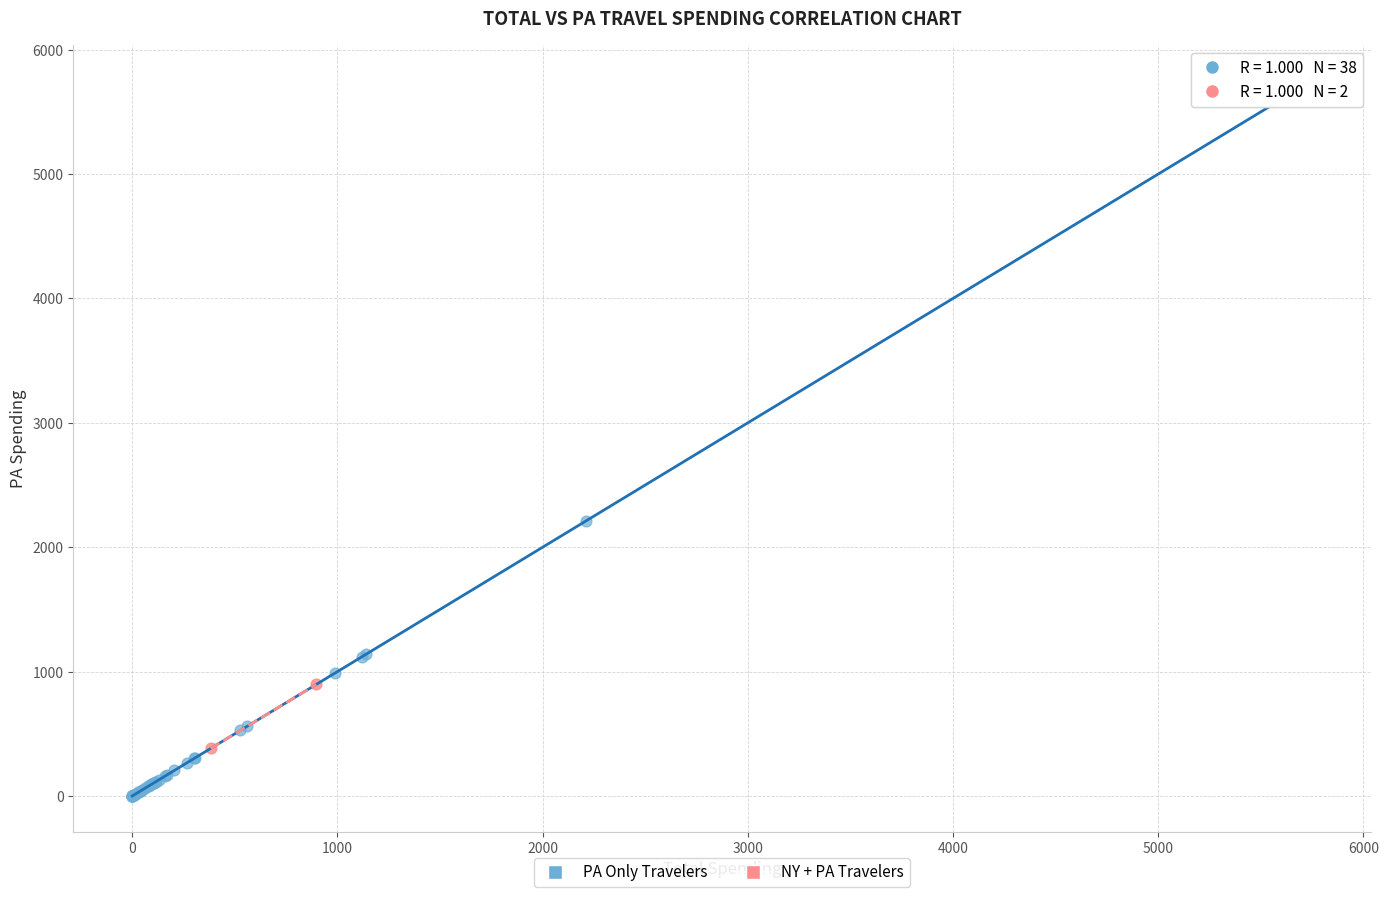

Which series reaches the minimum Y coordinate?

PA Only Travelers